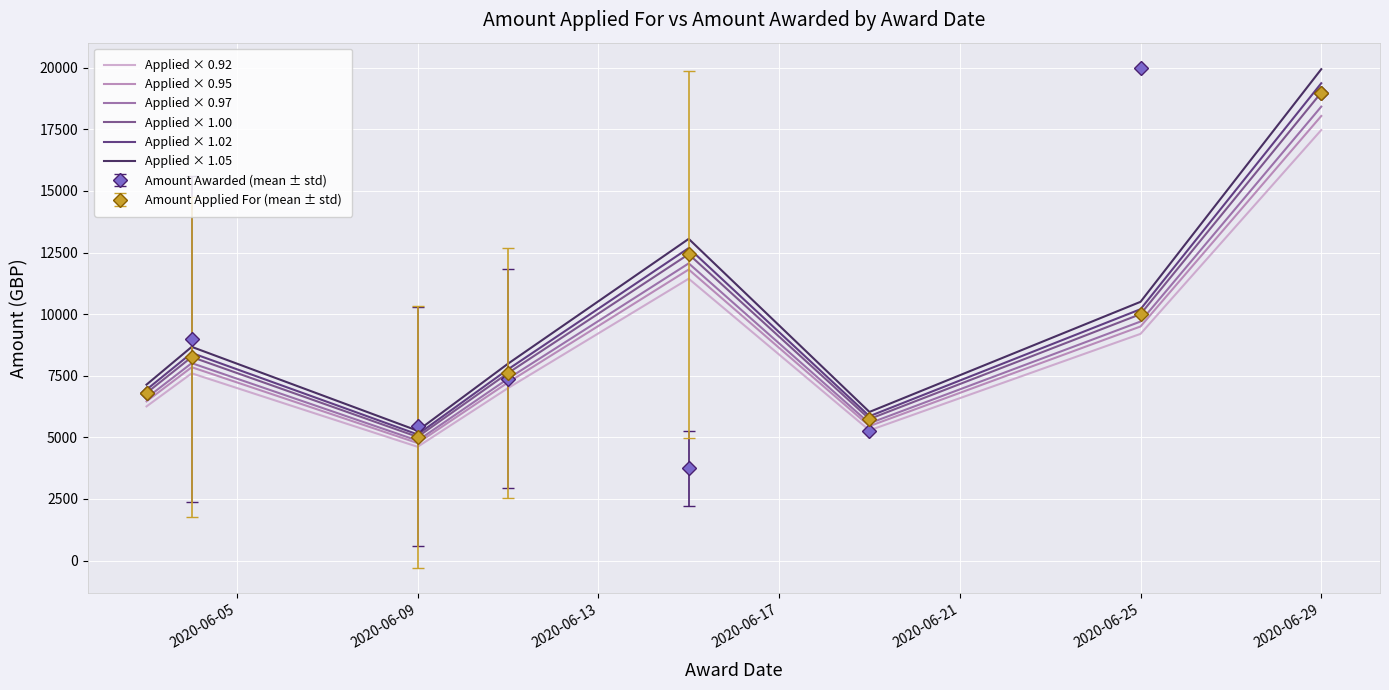

What is the value of the Applied × 1.00 point at the 6th from the left?

5744.0